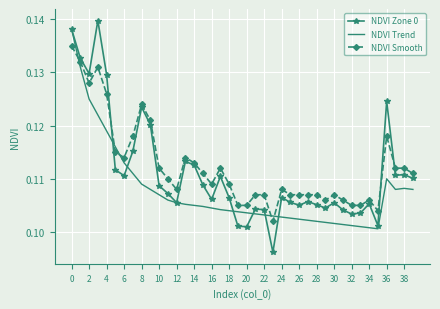

How many intersections are there between NDVI Trend and NDVI Smooth?

5